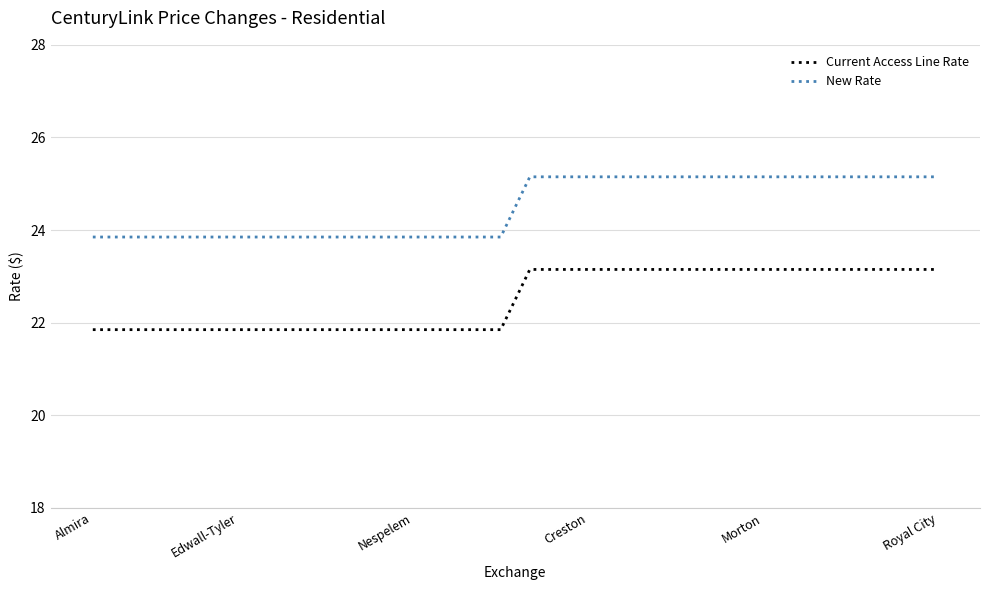

Which series has the largest total across all categories?

New Rate